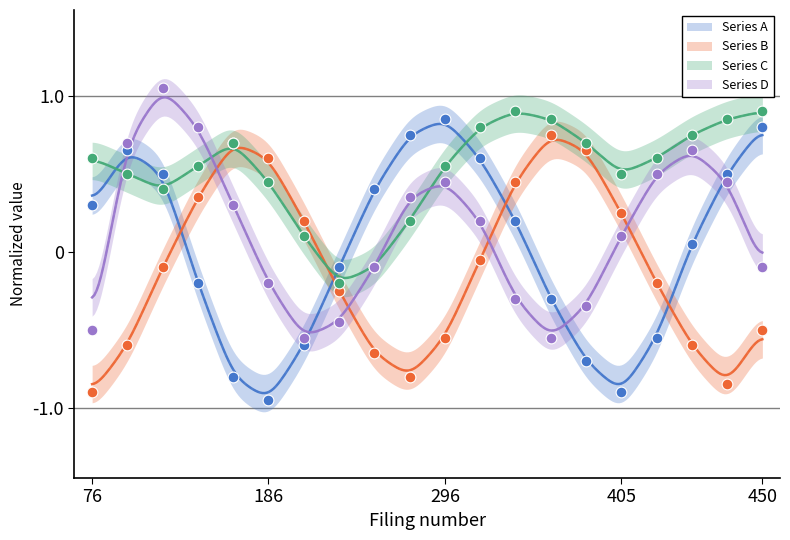

Is the value of Series A at 6 greater than the value of Series C at 5?

No